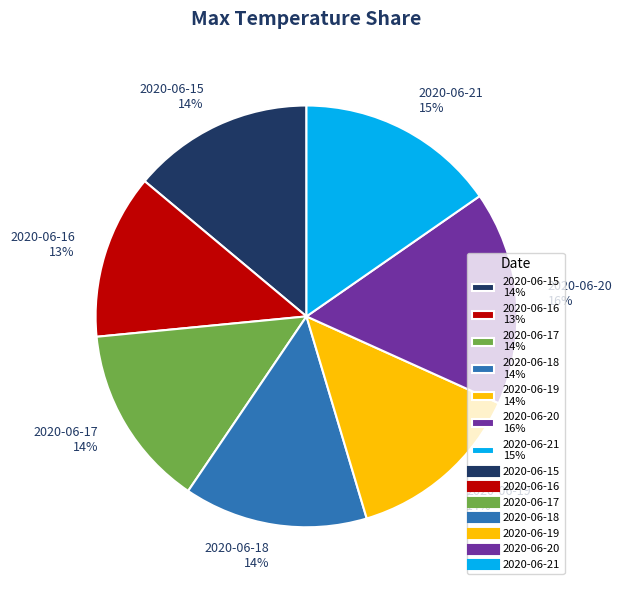

To the nearest percent, what is the combined percentage of 2020-06-19 and 2020-06-15?

28%